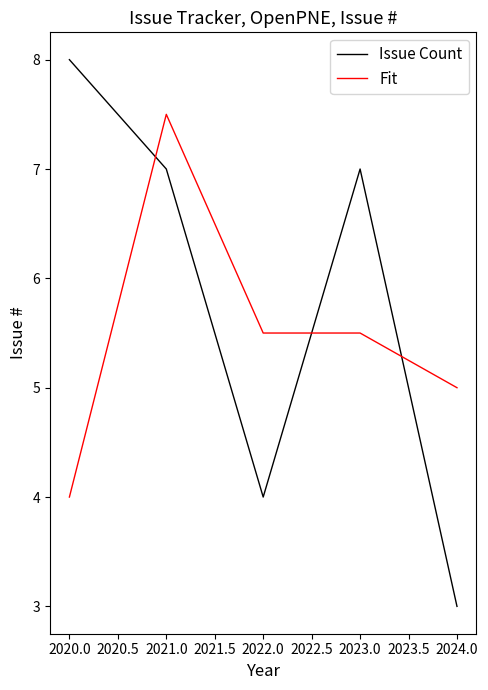

At 2023.0, list the series in order from largest to smallest.

Issue Count, Fit